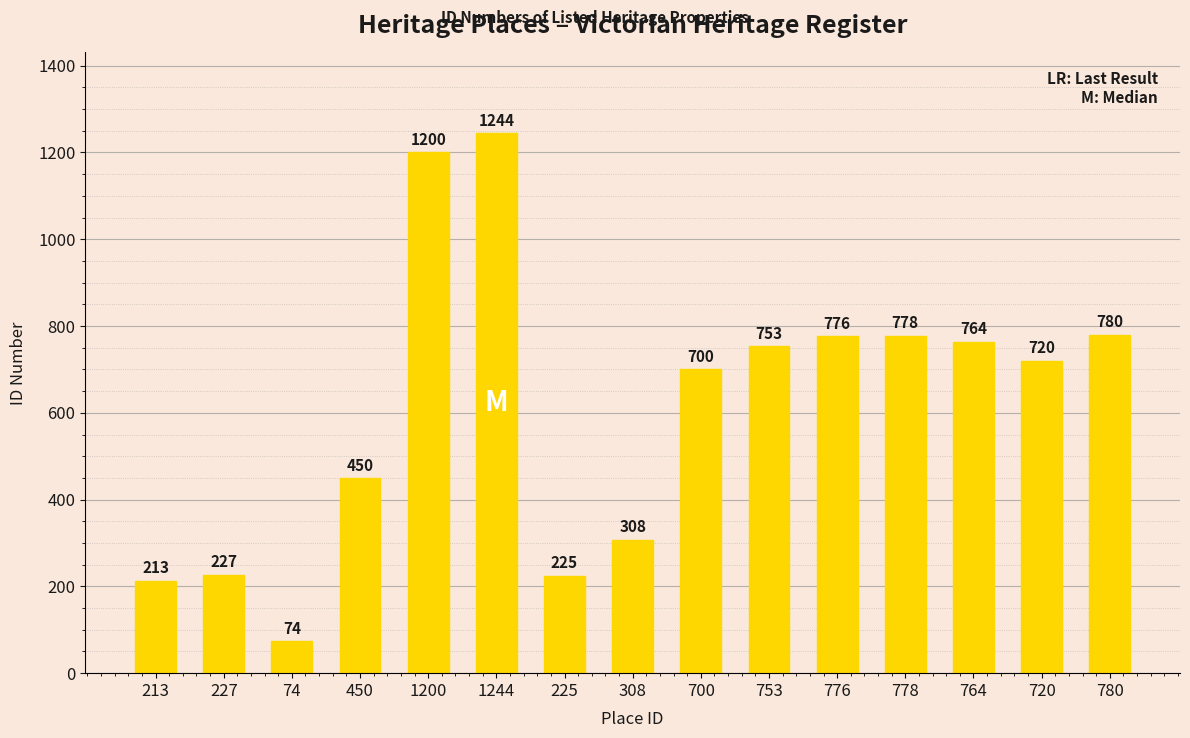

The chart shows a value of 1700 at 1244. True or false?

False